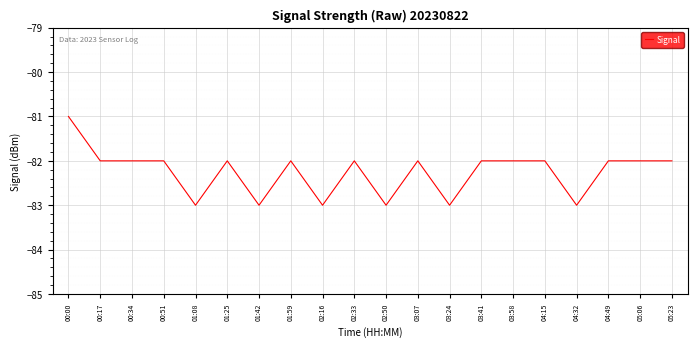

What is the greatest value displayed?

-81